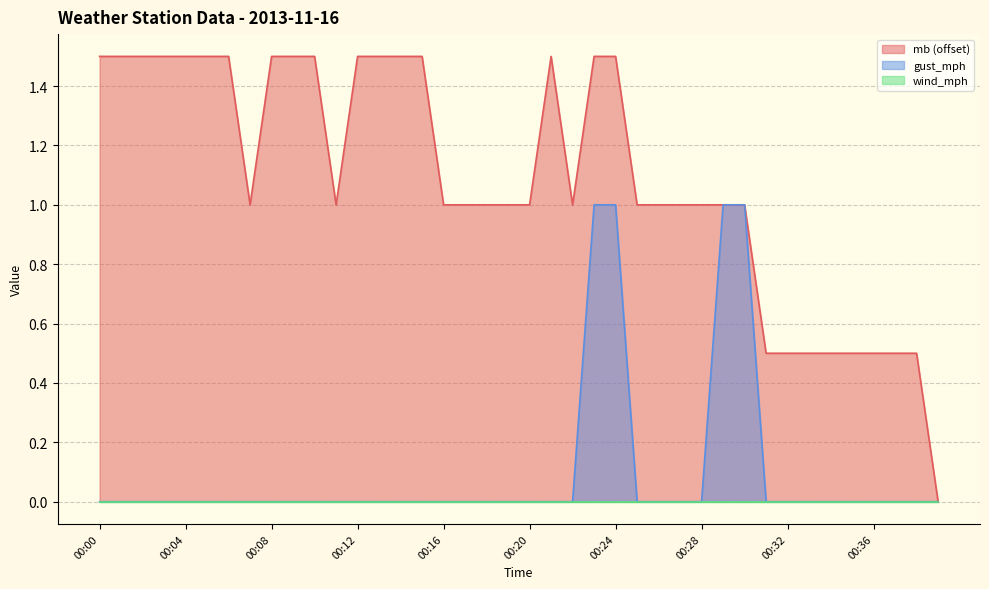

How many intersections are there between gust_mph and mb?

2